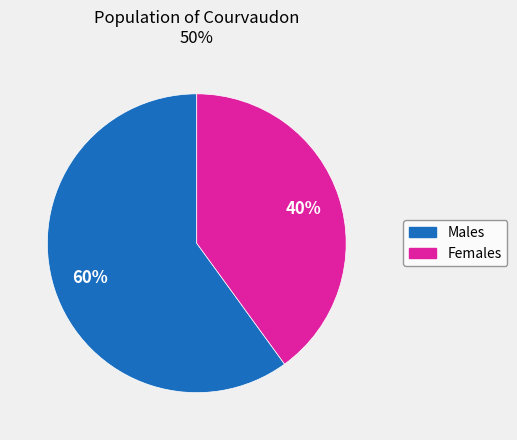

Does any single category account for the majority?

Yes